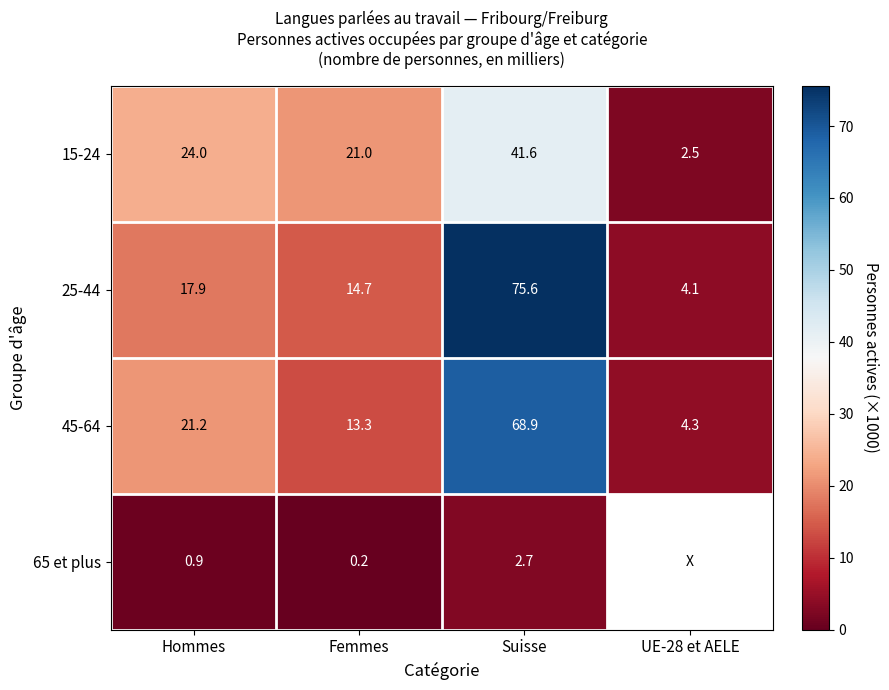

Is the value of 65 et plus at Hommes greater than the value of 45-64 at UE-28 et AELE?

No